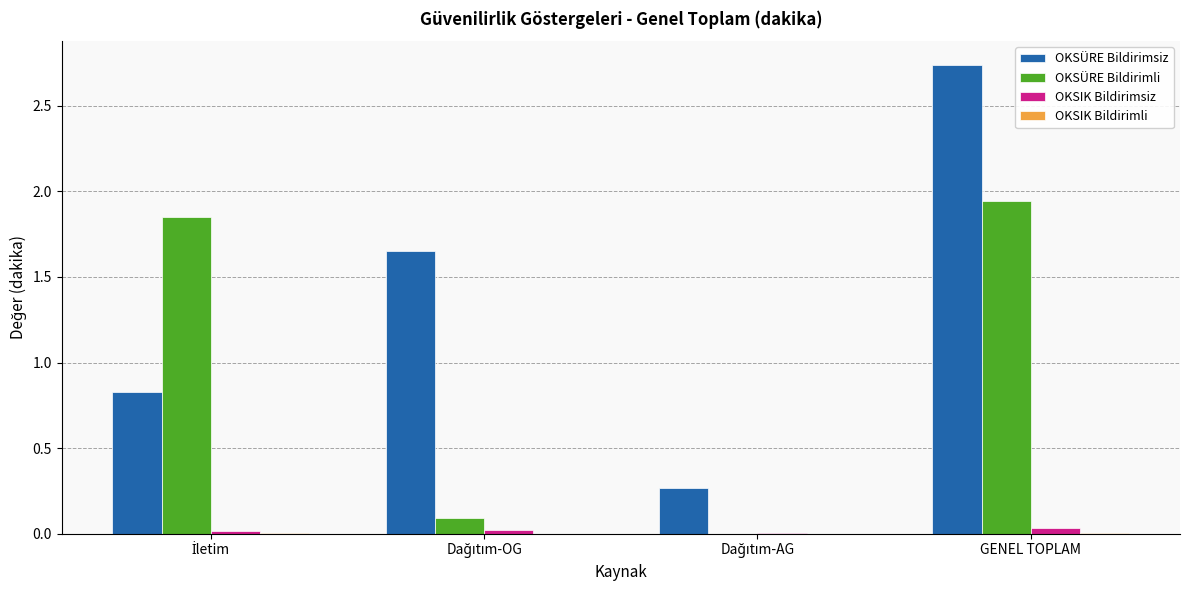

What is the sum of all OKSÜRE Bildirimsiz values?

5.5